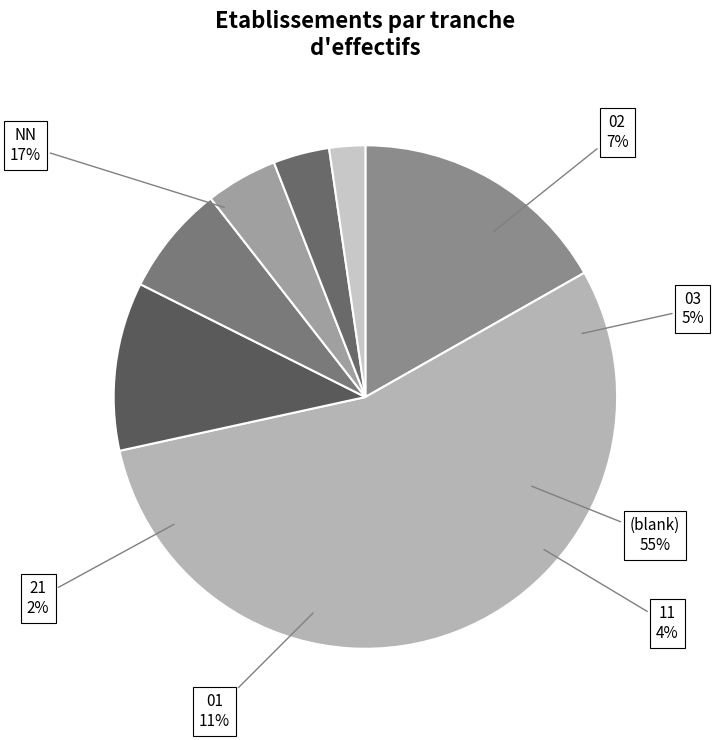

Do 31 and 32 together represent more than half of the pie?

No